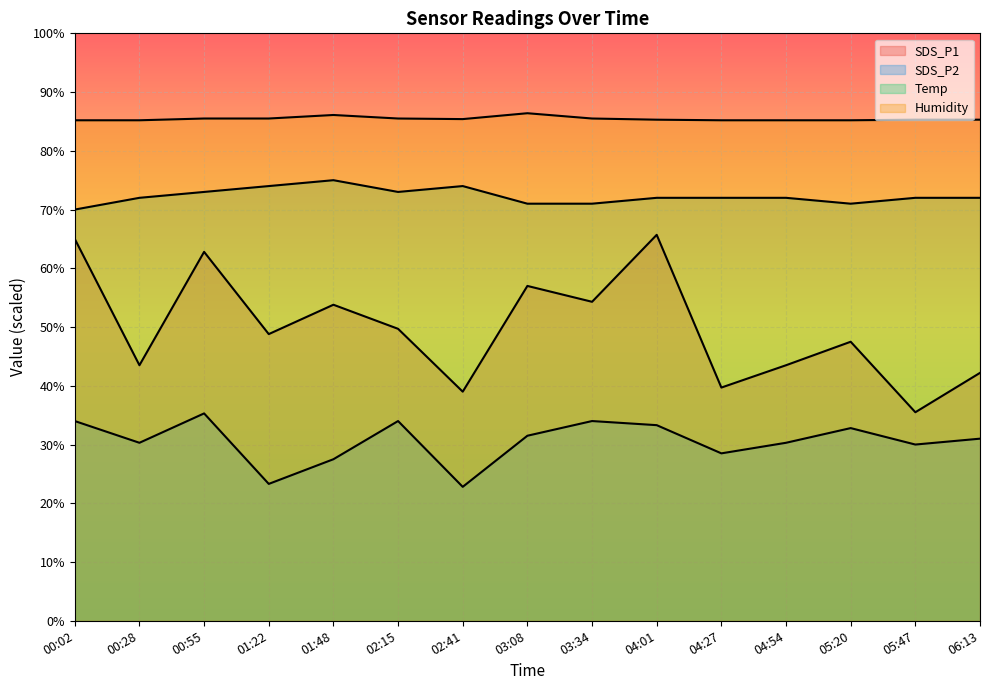

Between 03:08 and 05:47, which is larger?

03:08